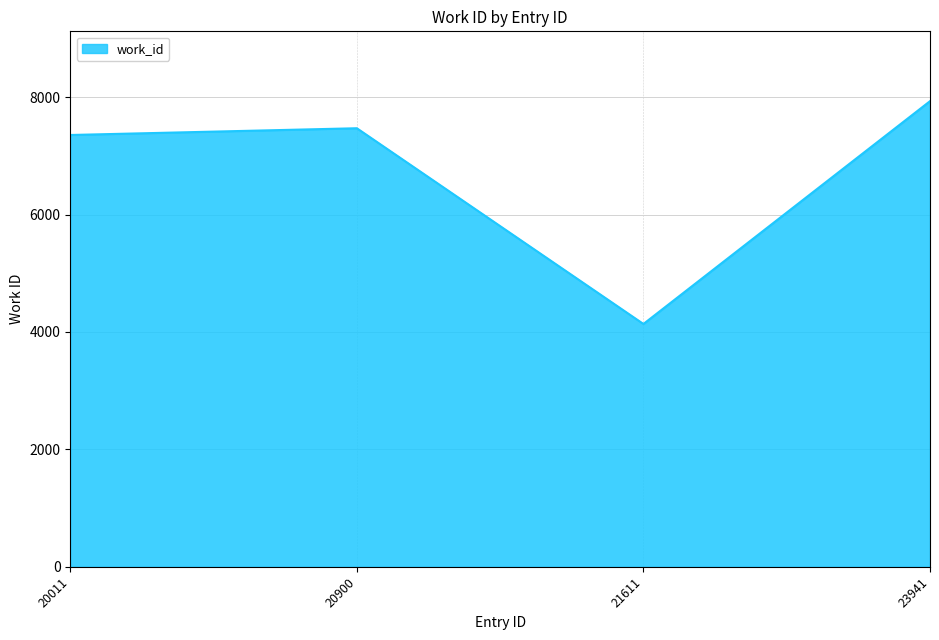

Reading right to left, transcribe all the data shown in this chart.

7931	4136	7470	7355